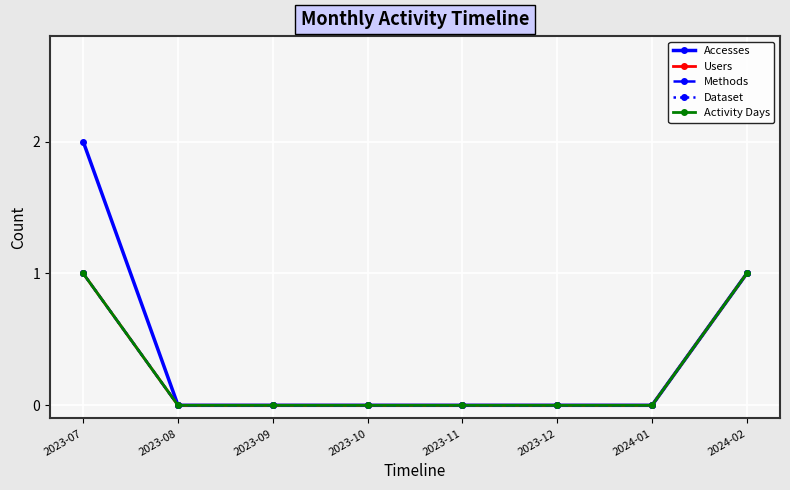

True or false: Accesses and Methods intersect in this chart.

False